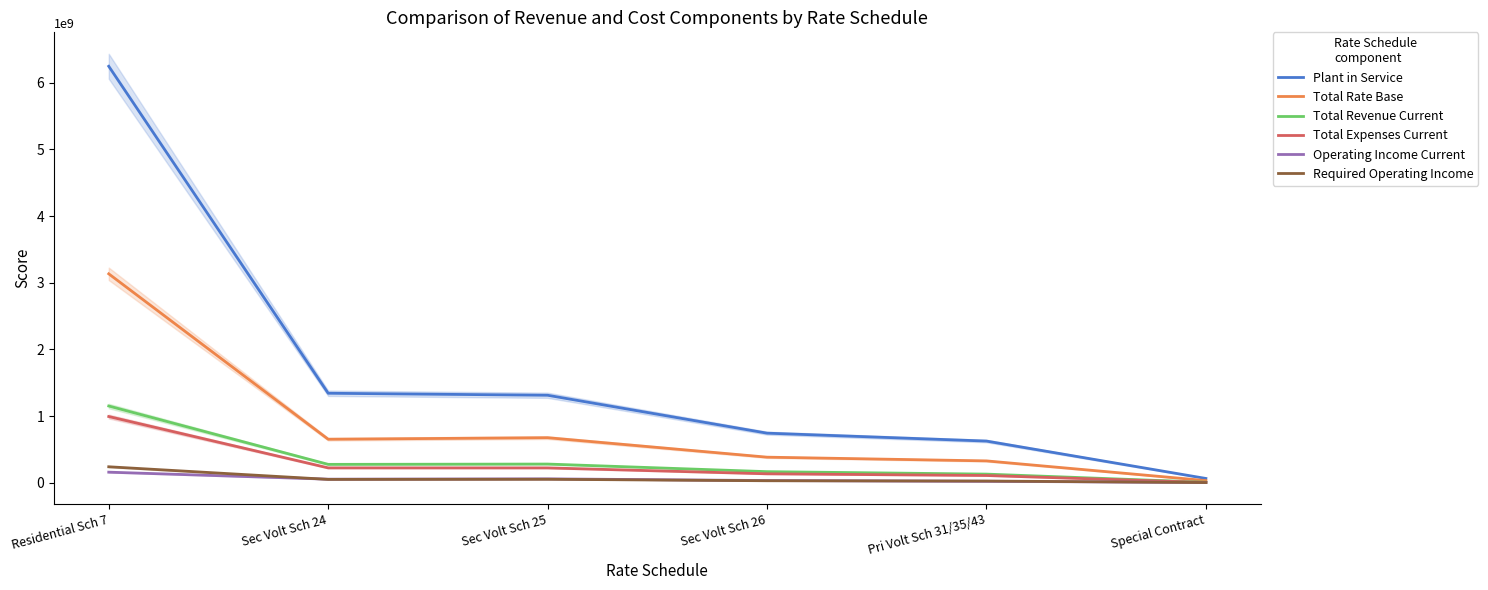

True or false: Total Revenue Current and Operating Income Current intersect in this chart.

False